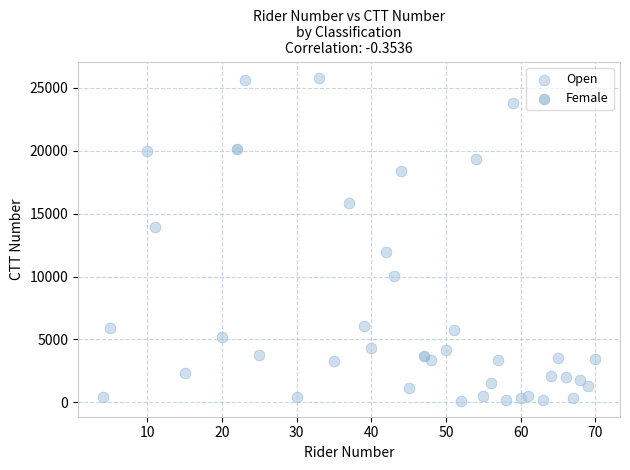

What are all the series names shown in the legend?

Open, Female